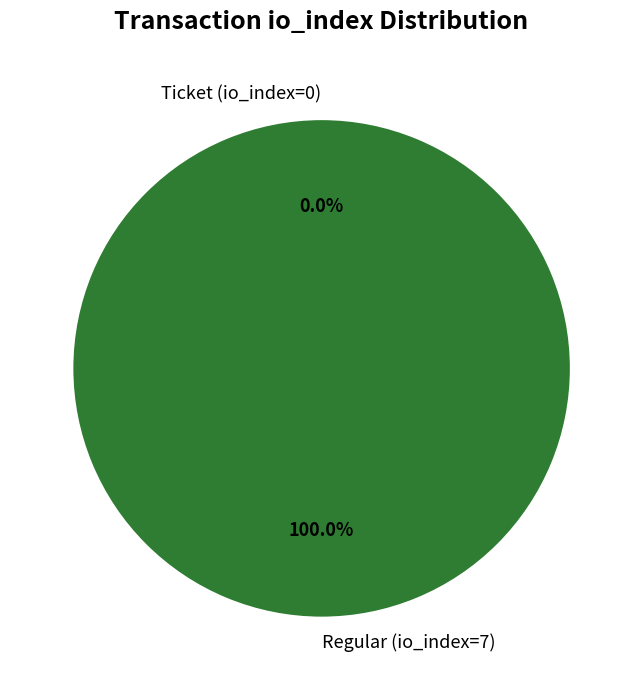

Is Ticket (io_index=0) the majority of the pie?

No